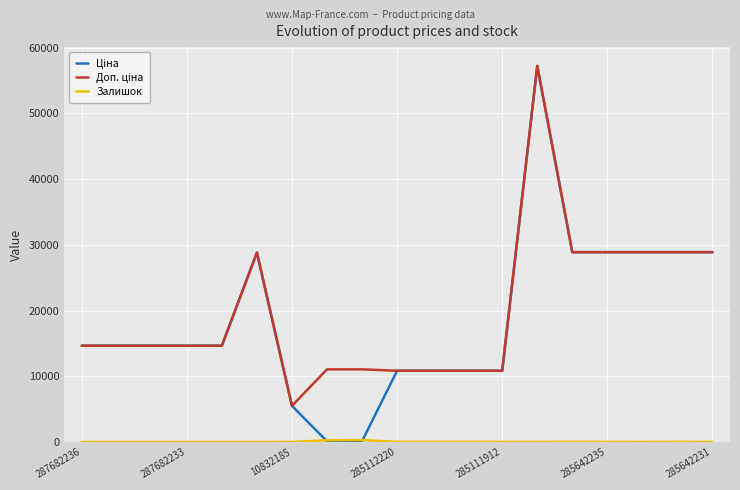

Does the chart display data point markers on the line(s)?

No